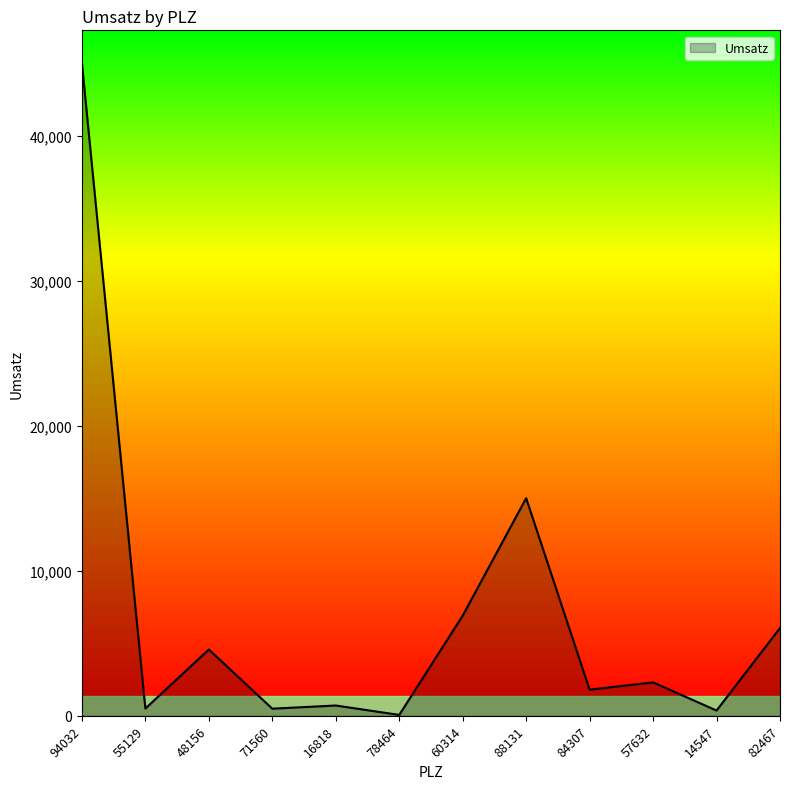

What is the maximum value shown in the chart?

45000